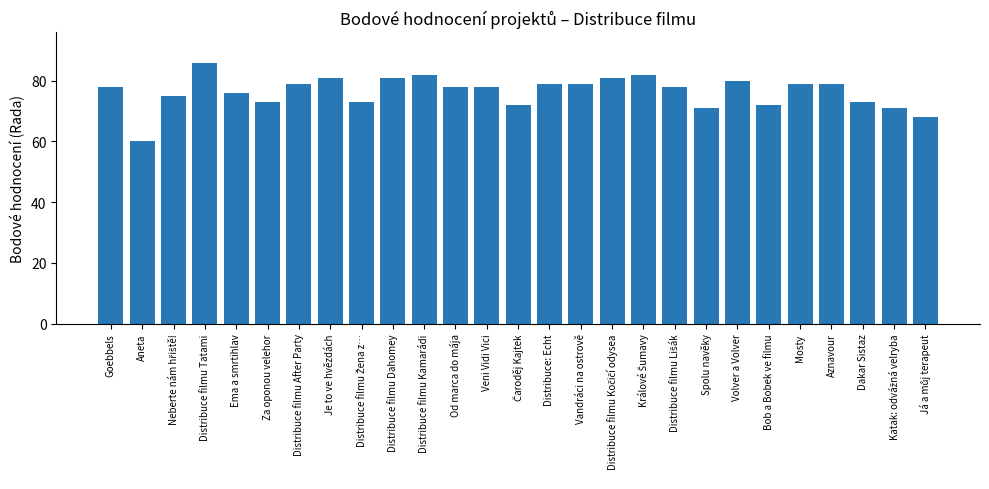

What value does the data have at Distribuce filmu Dahomey?

81